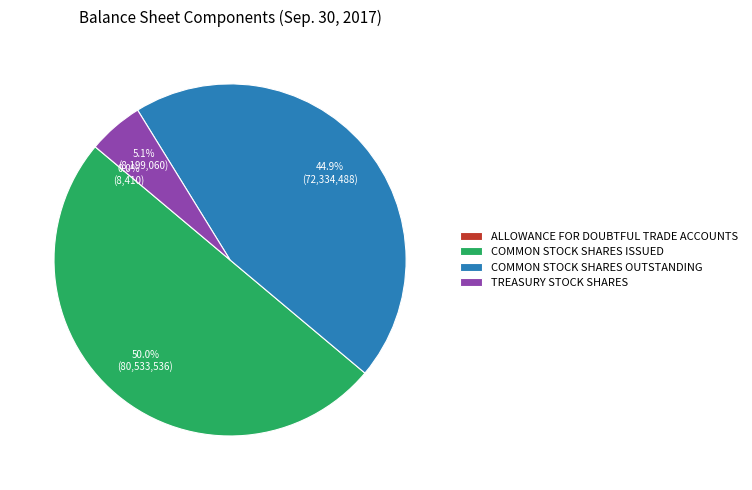

Which slice is the largest?

COMMON STOCK SHARES ISSUED